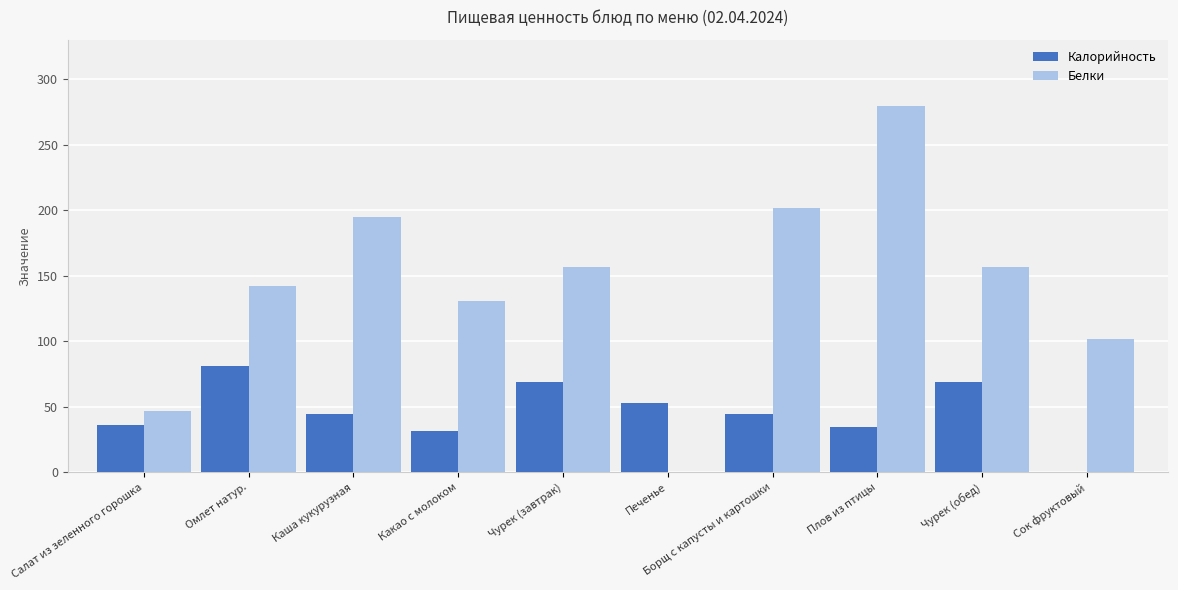

What value does the Белки series have at Чурек (завтрак)?

157